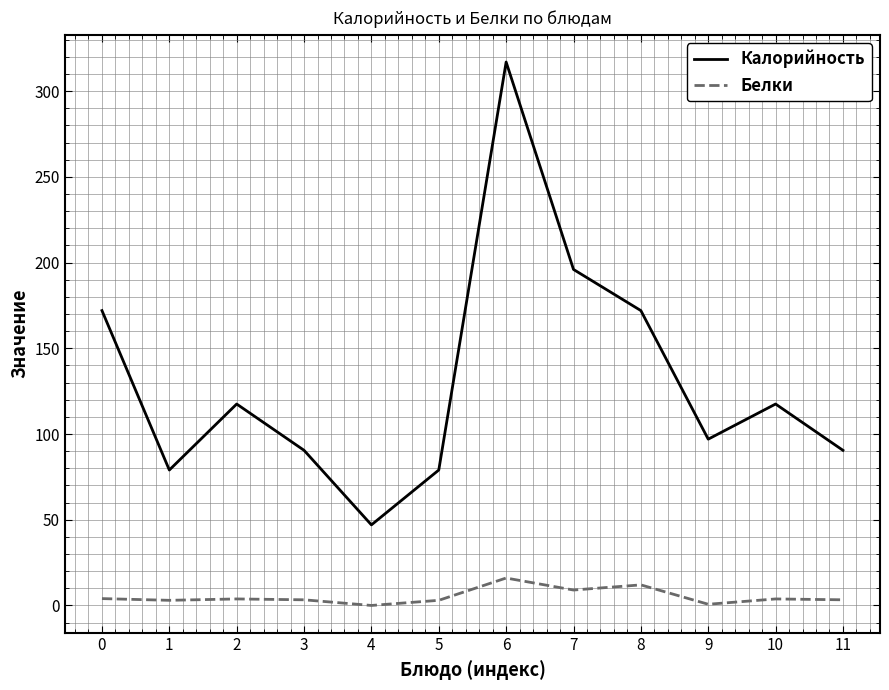

True or false: Калорийность and Белки cross at least once.

False